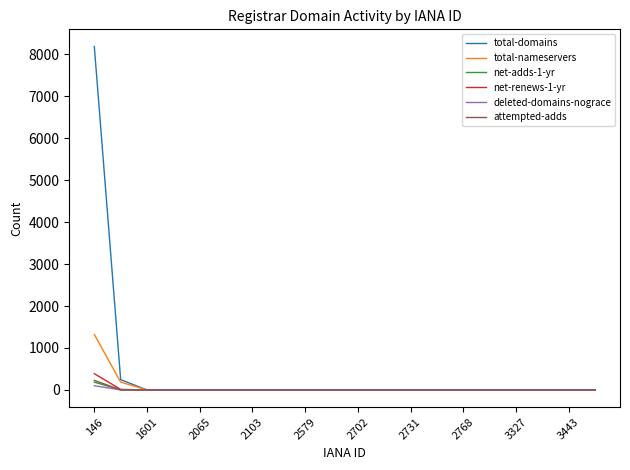

Which series has the widest spread of values?

total-domains